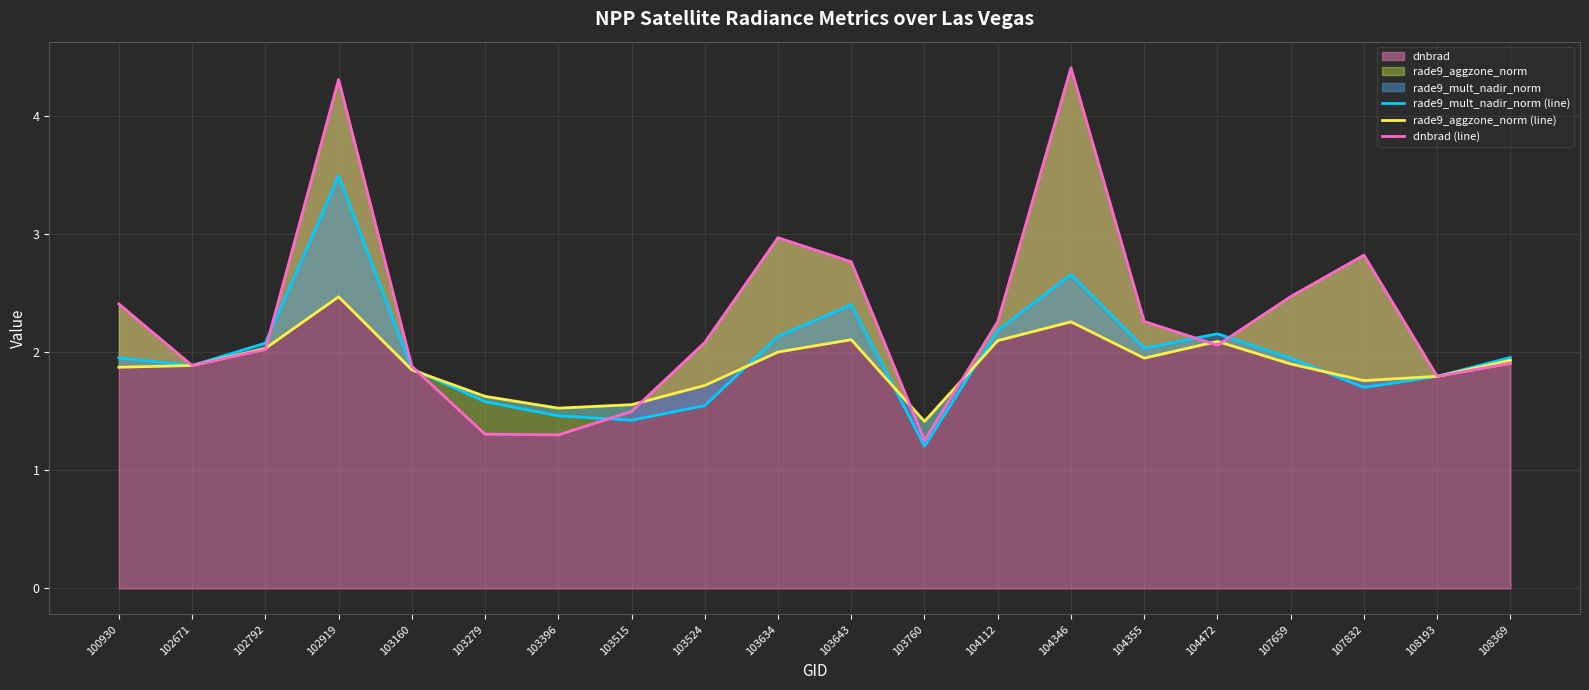

What is the highest value of the dnbrad (line) series?

4.4